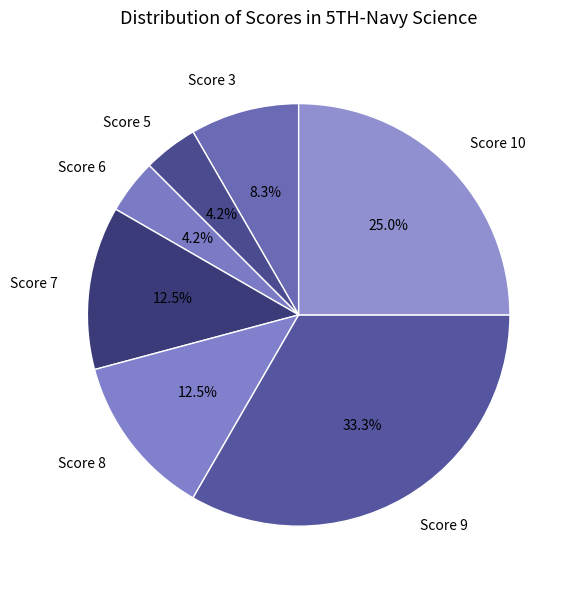

Approximately how many times larger is the value at Score 7 compared to Score 6?

3.0